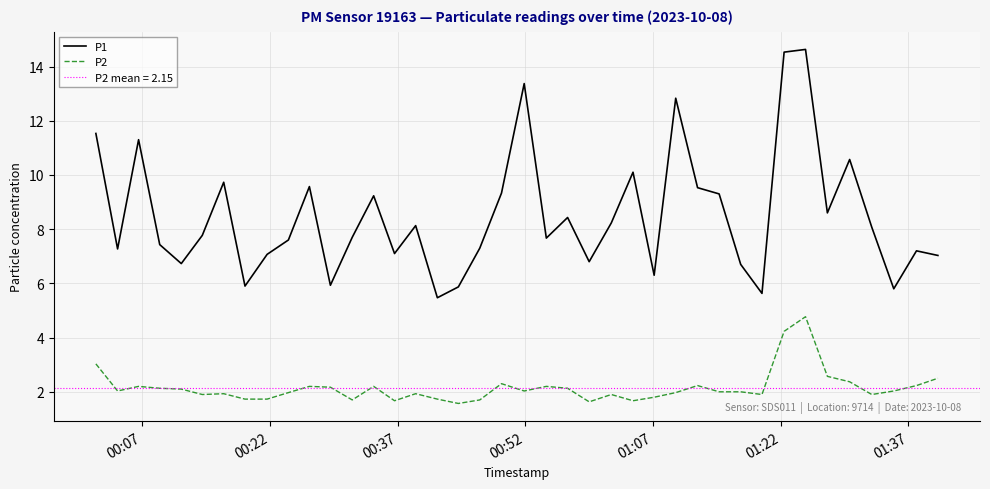

How many series are shown in this chart?

2